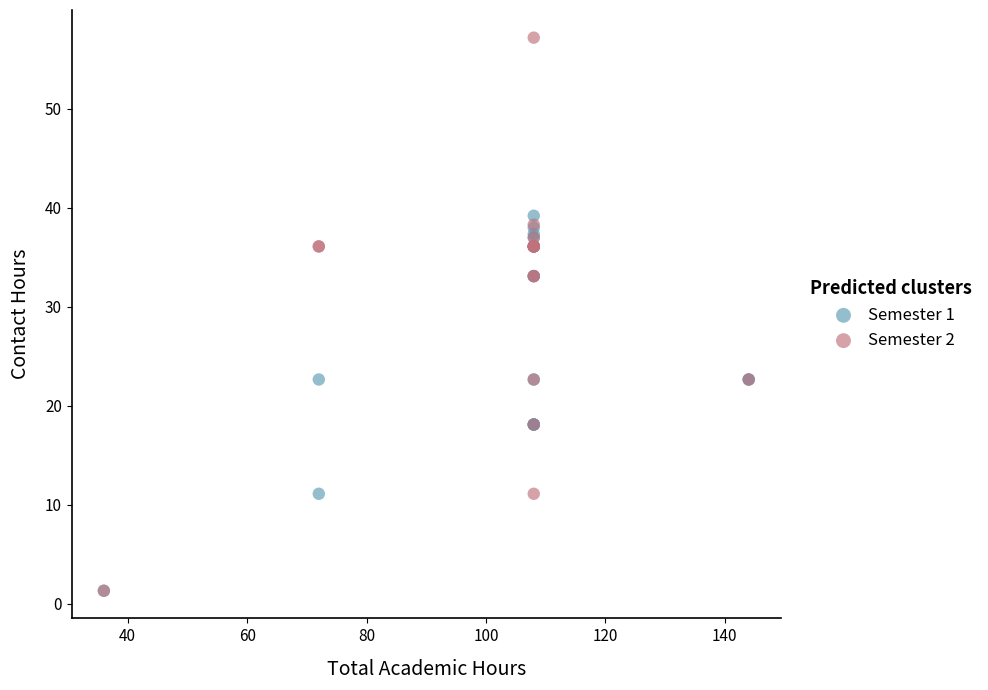

Which series contains the highest Y value?

Semester 2